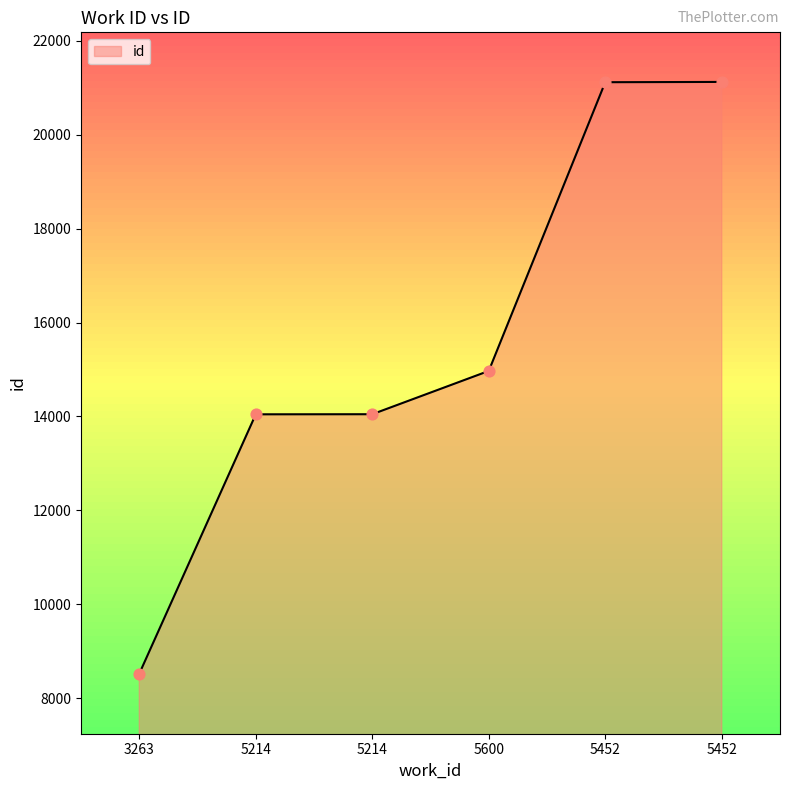

What is the change in value from 3263 to 5600?

+6448